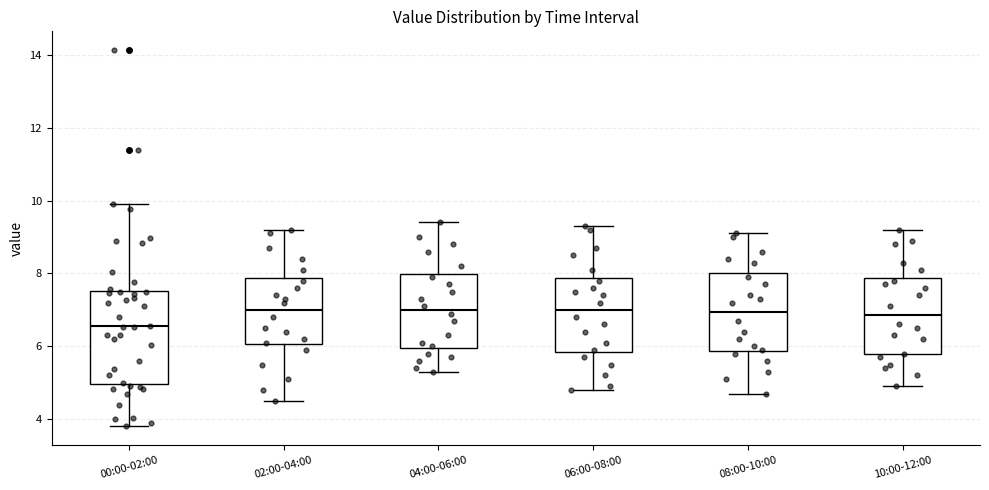

Comparing the boxes themselves (not the whiskers), which one is the tallest?

00:00-02:00